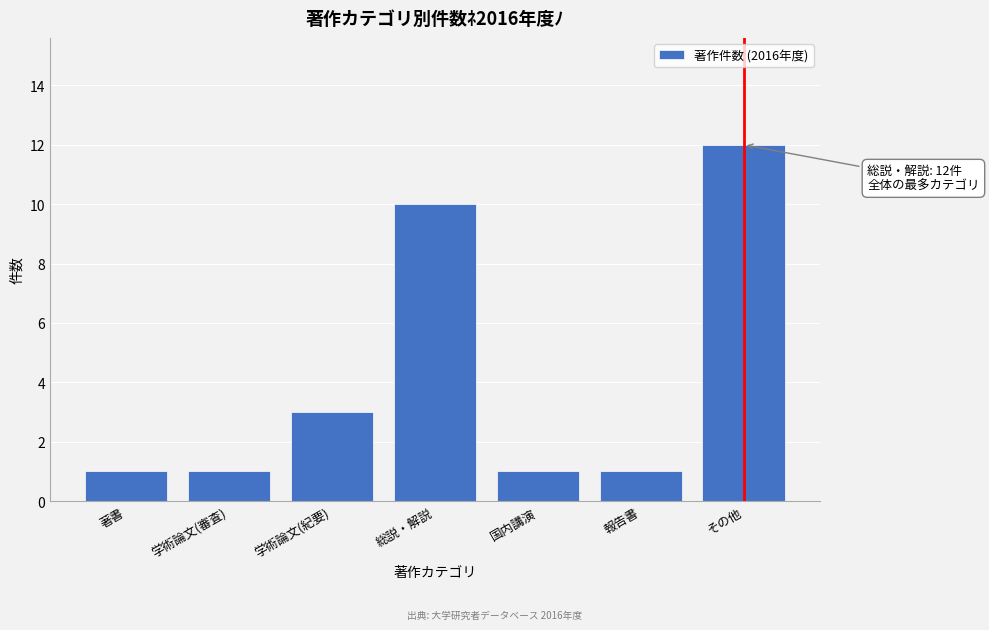

Reading left to right, what are all the values shown in this chart?

1	1	3	10	1	1	12